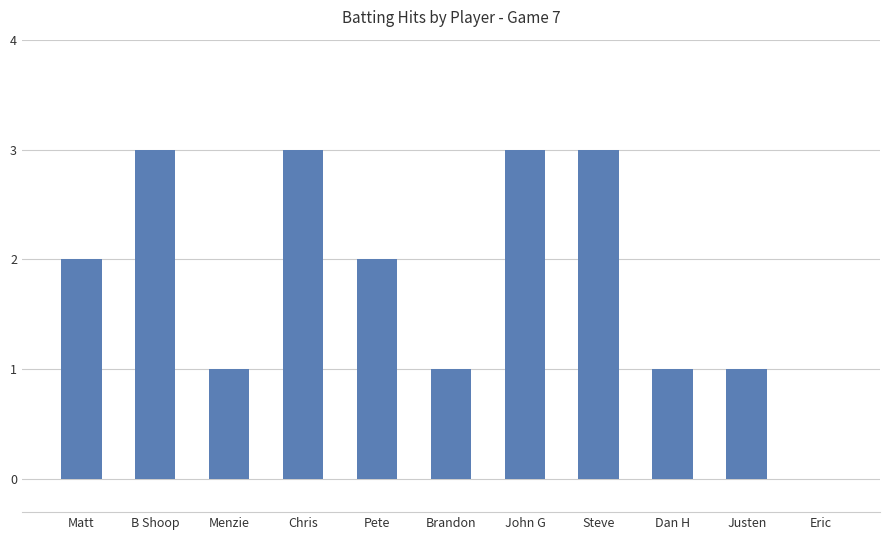

Between Steve and Matt, which is larger?

Steve